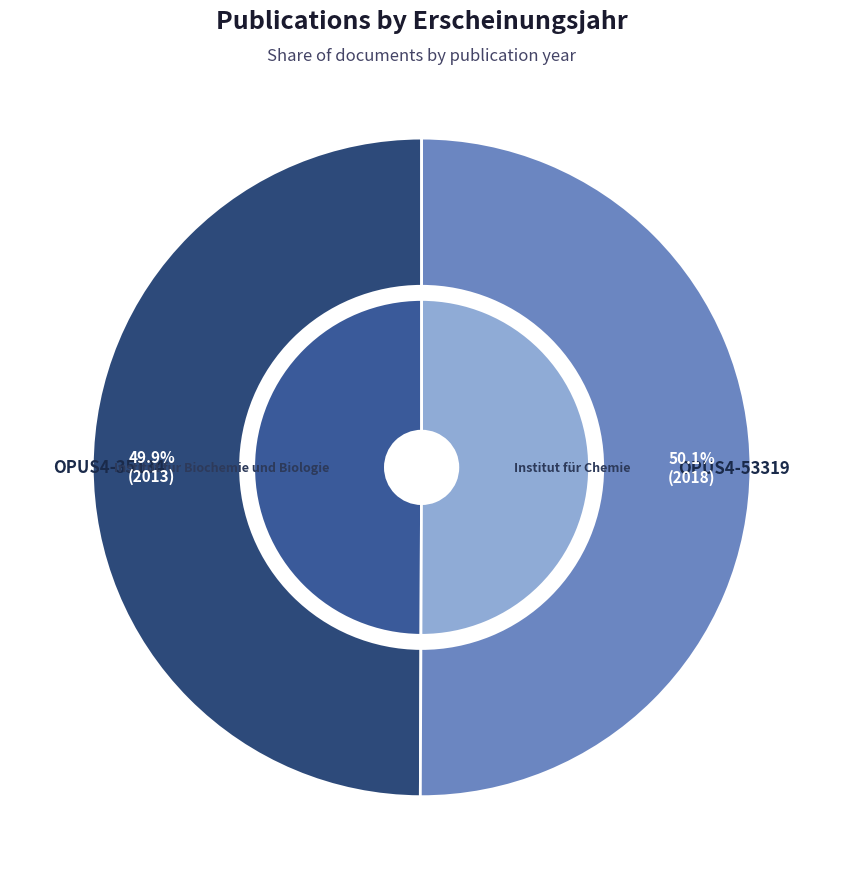

To the nearest percent, what portion does OPUS4-35134 represent?

50%